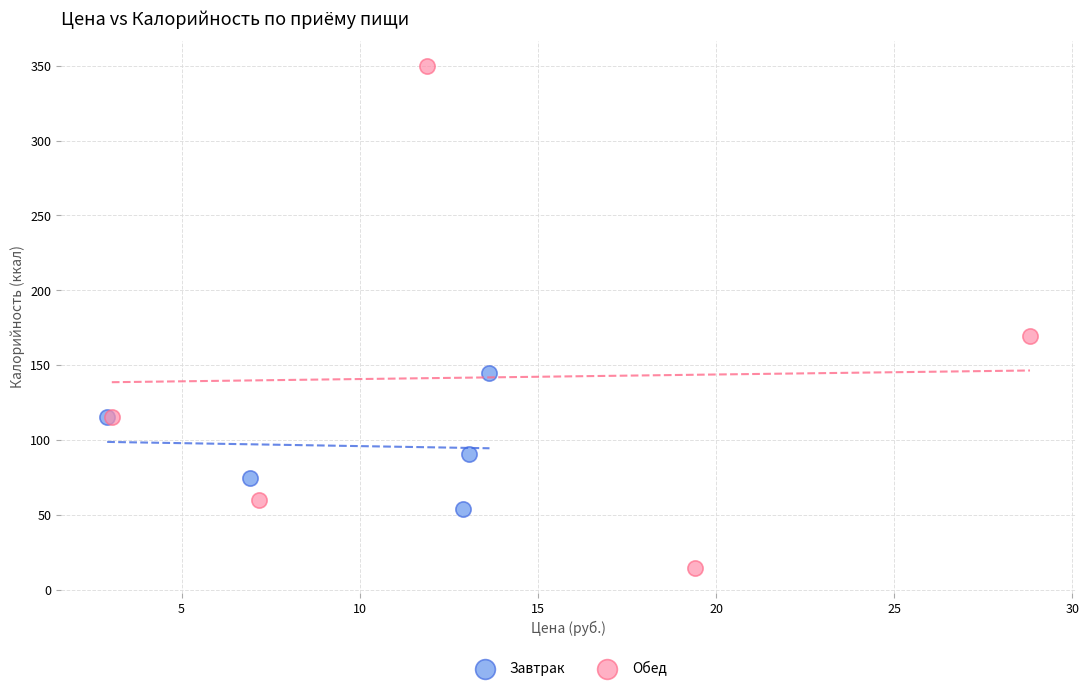

Which series reaches the minimum Y coordinate?

Обед